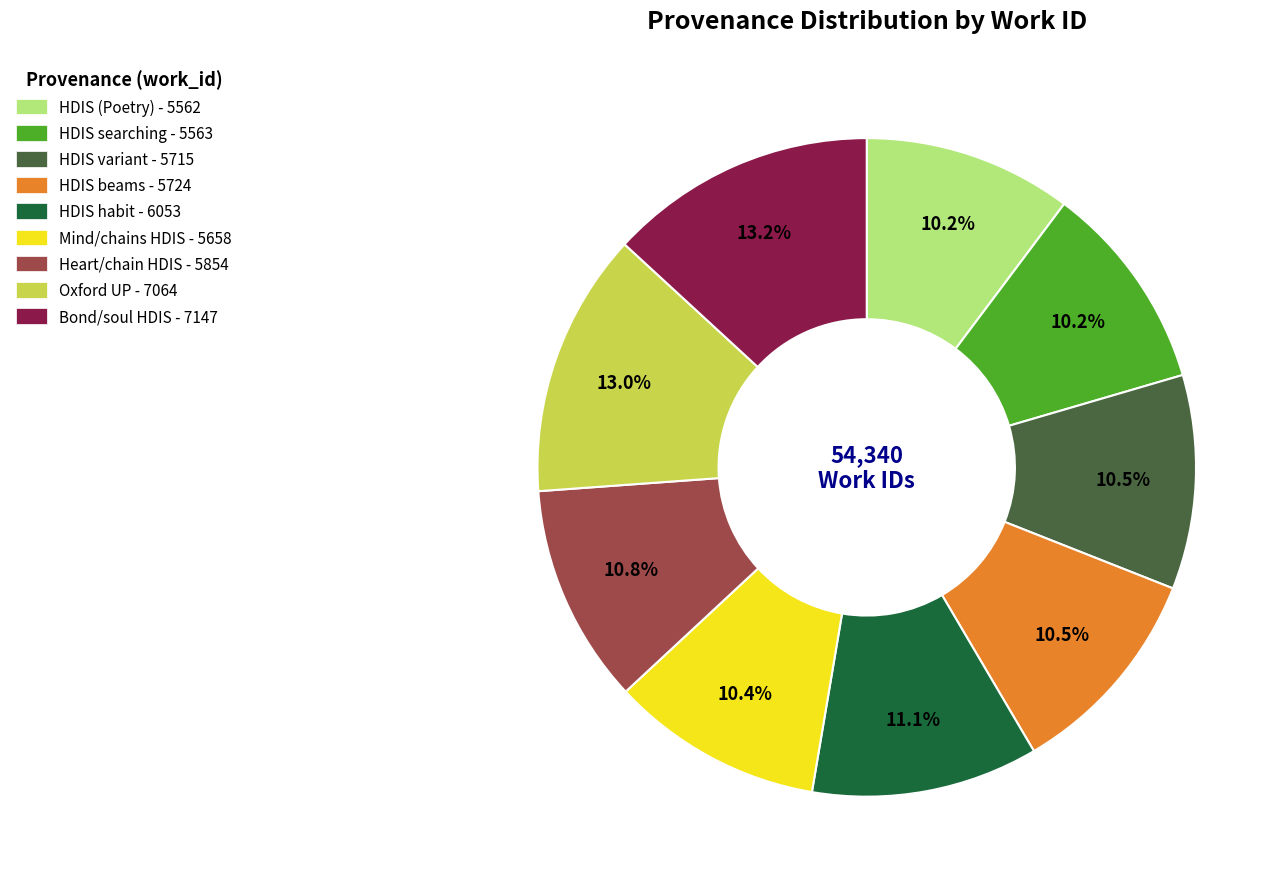

What percentage do HDIS beams - 5724 and Bond/soul HDIS - 7147 together represent?

23.7%